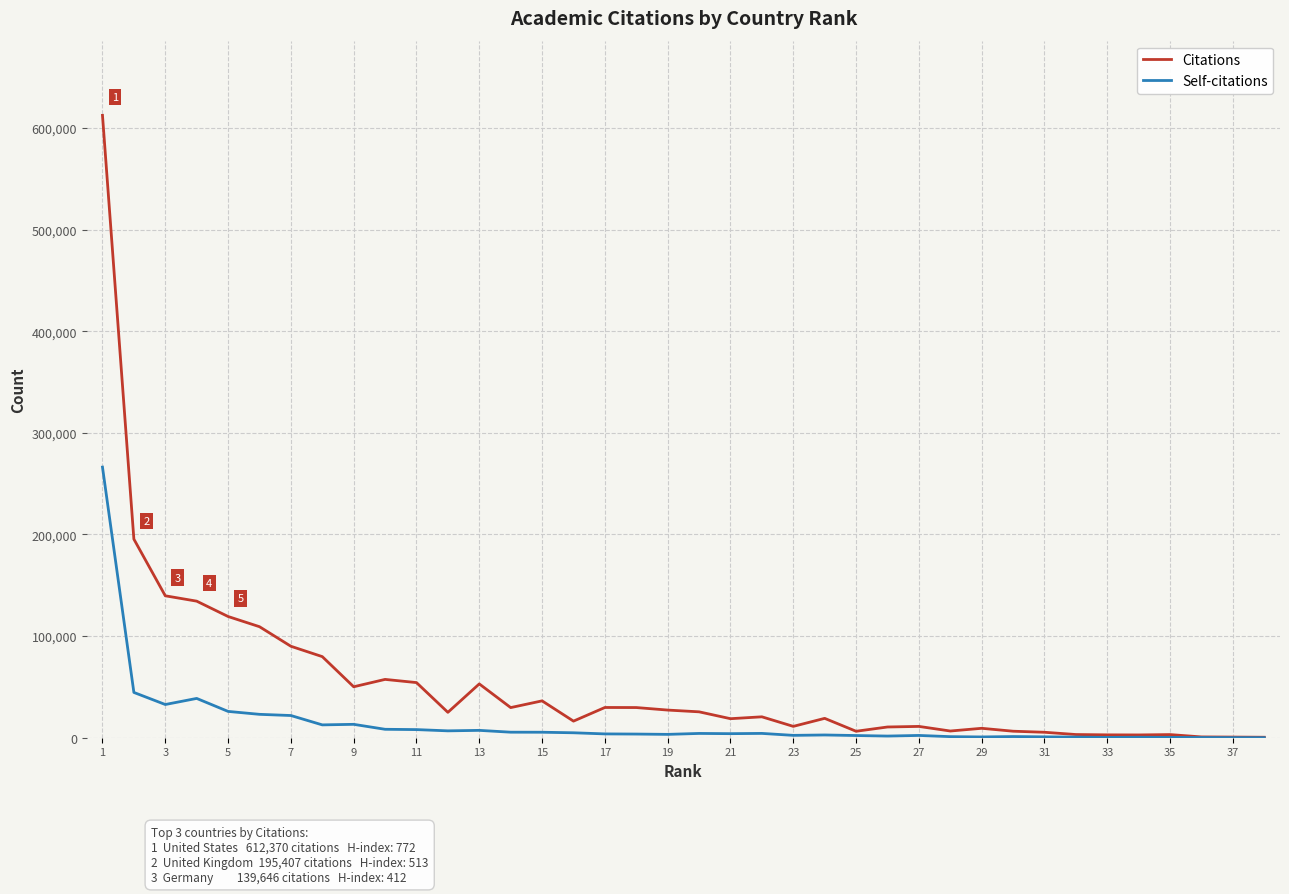

List the series in order of their peak value, highest first.

Citations, Self-citations